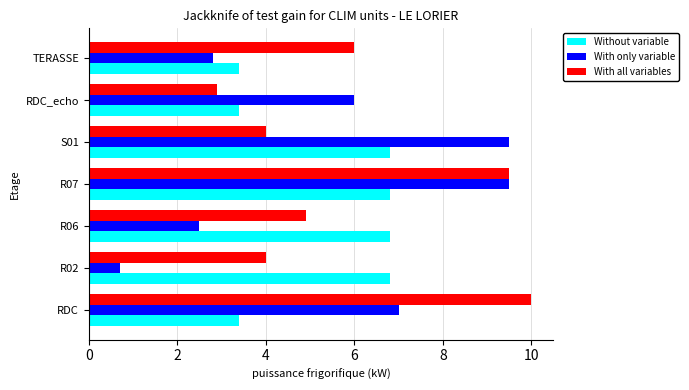

At how many categories does at least one series exceed 2?

7